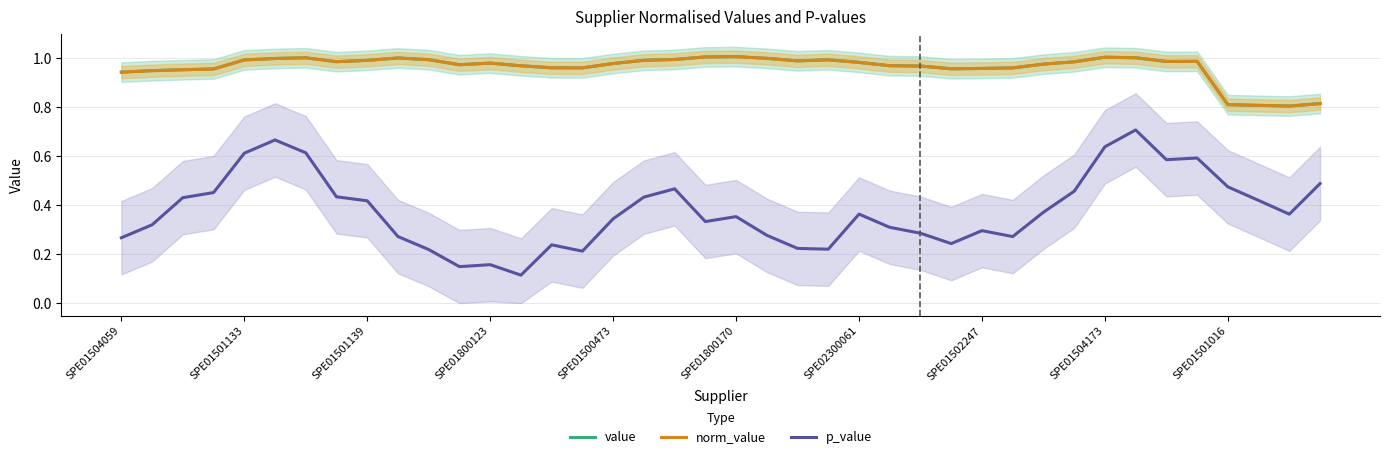

True or false: norm_value has more than 1 interior local peaks.

True